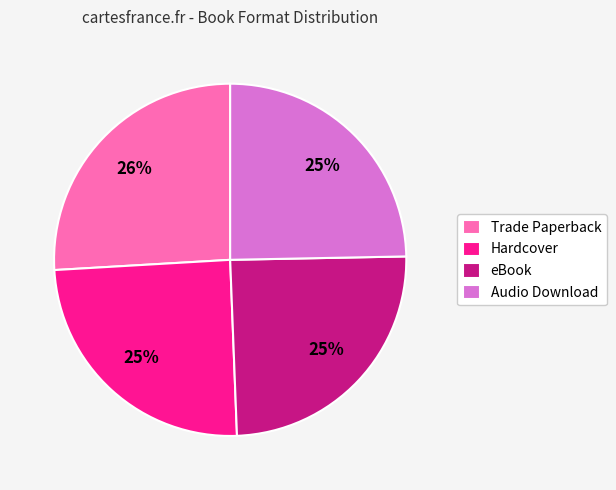

To the nearest percent, what percentage of the pie is eBook?

25%